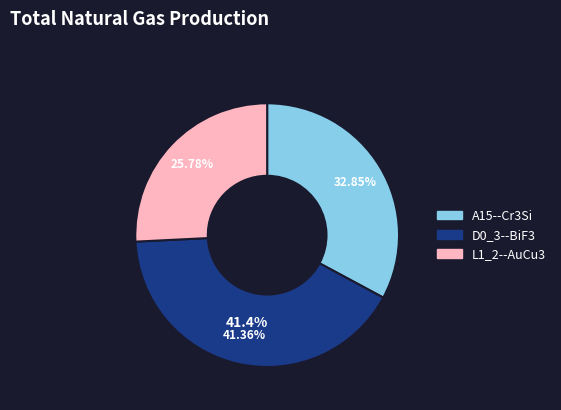

What is the largest slice in the pie chart?

D0_3--BiF3